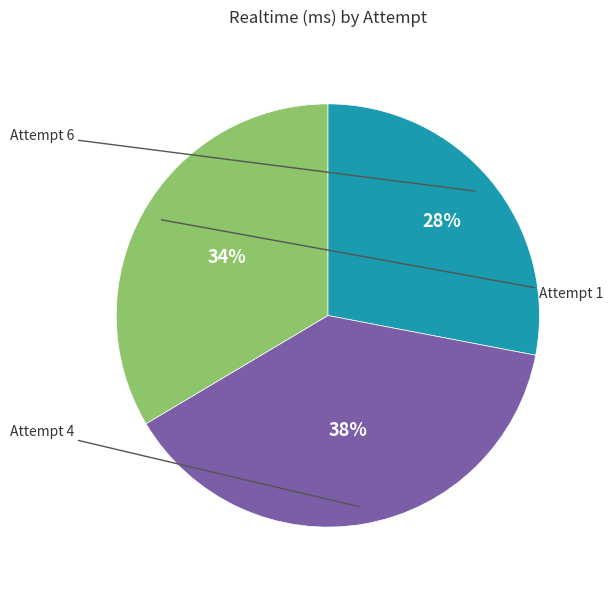

Count the number of slices in the pie.

3